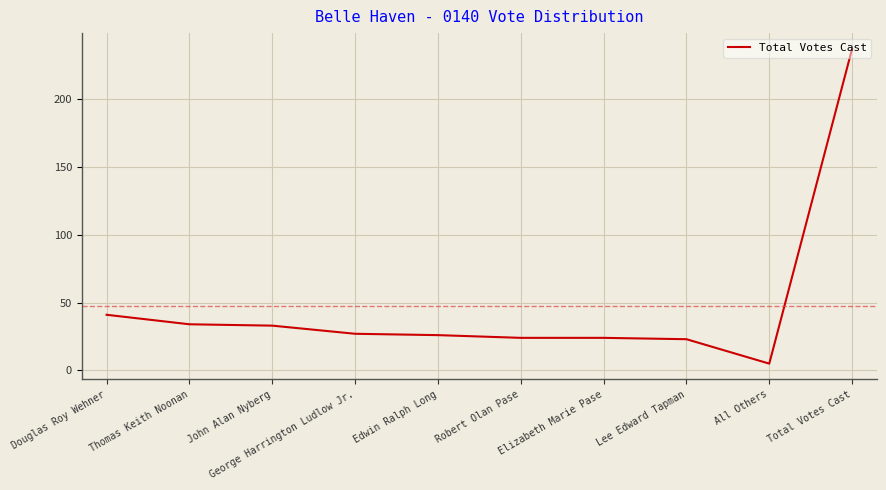

How many lines are shown in the chart?

1